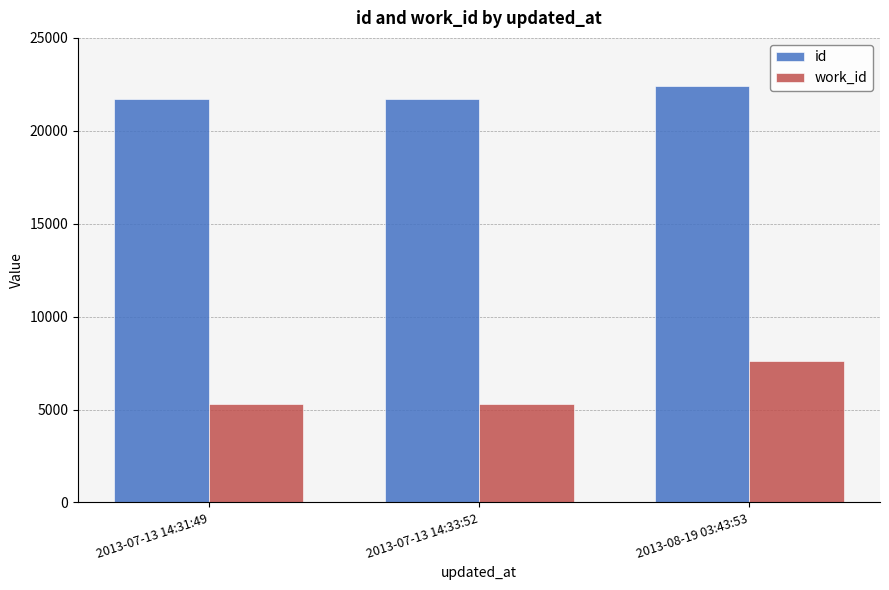

What is the sum of all id values?

65862